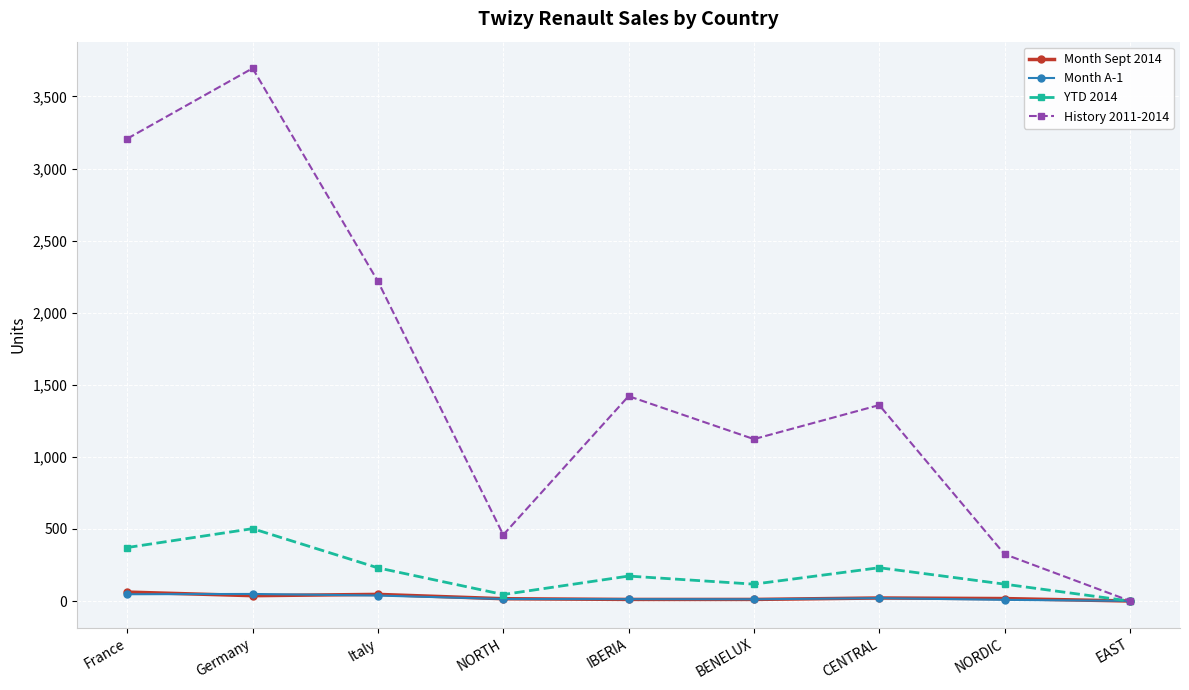

Which category has the highest value in the YTD 2014 series?

Germany